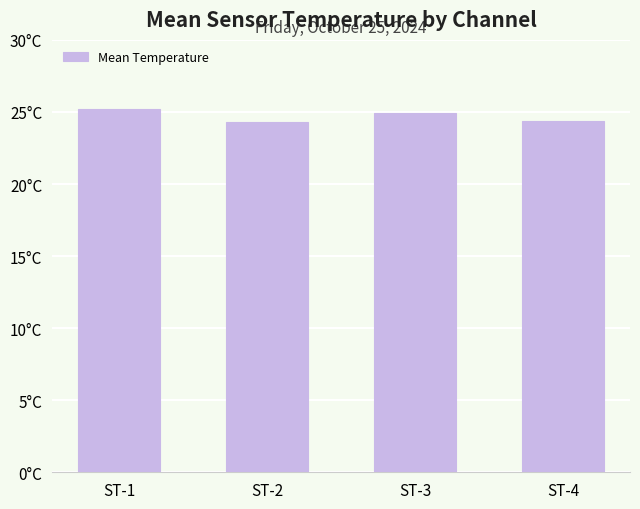

Reading left to right, transcribe all the data shown in this chart.

ST-1=25.2	ST-2=24.3	ST-3=24.9	ST-4=24.4